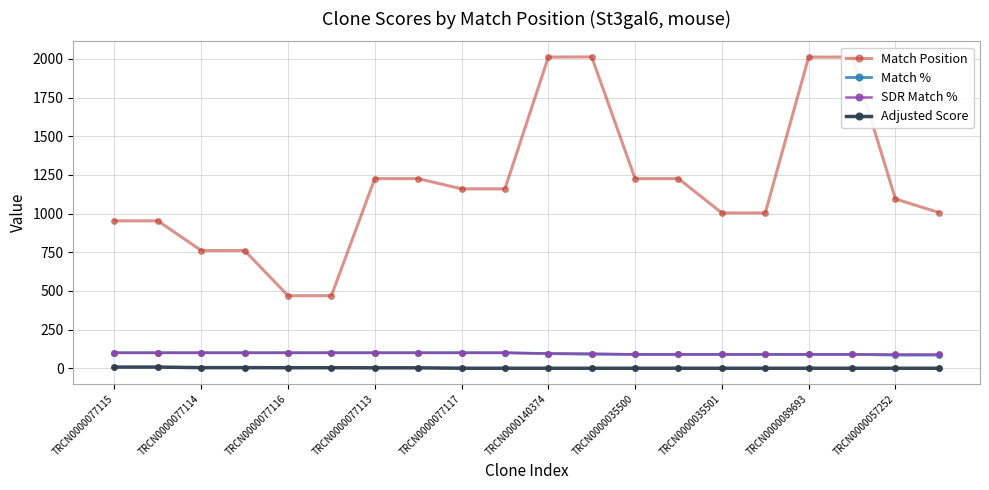

What are all the series names shown in the legend?

Match Position, Match %, SDR Match %, Adjusted Score